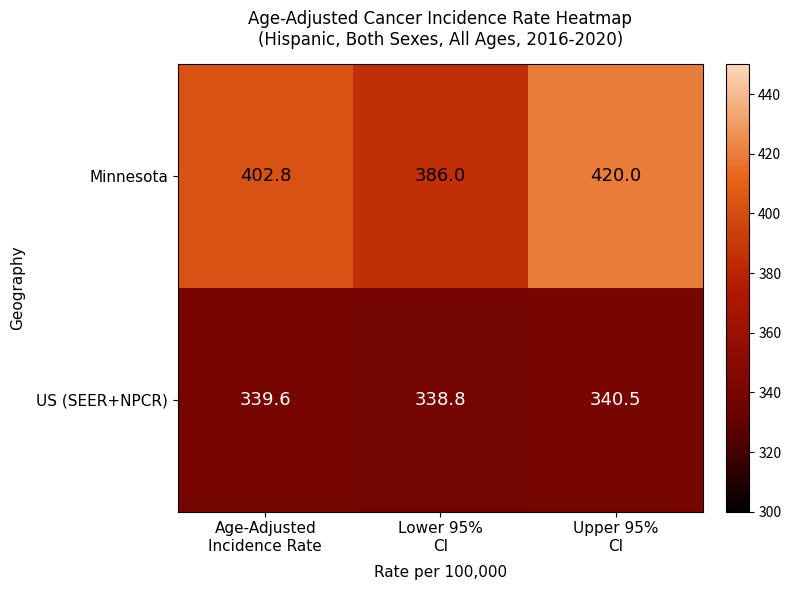

What is the greatest value displayed?

420.0